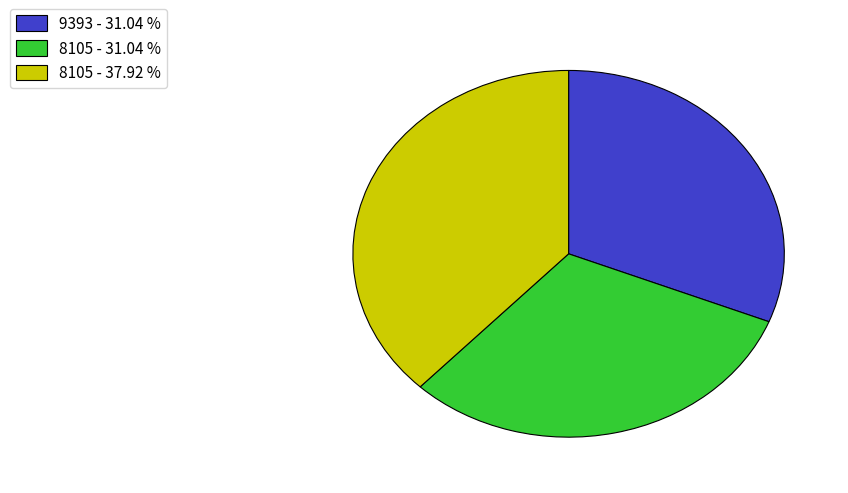

Is there a majority slice in this chart?

No